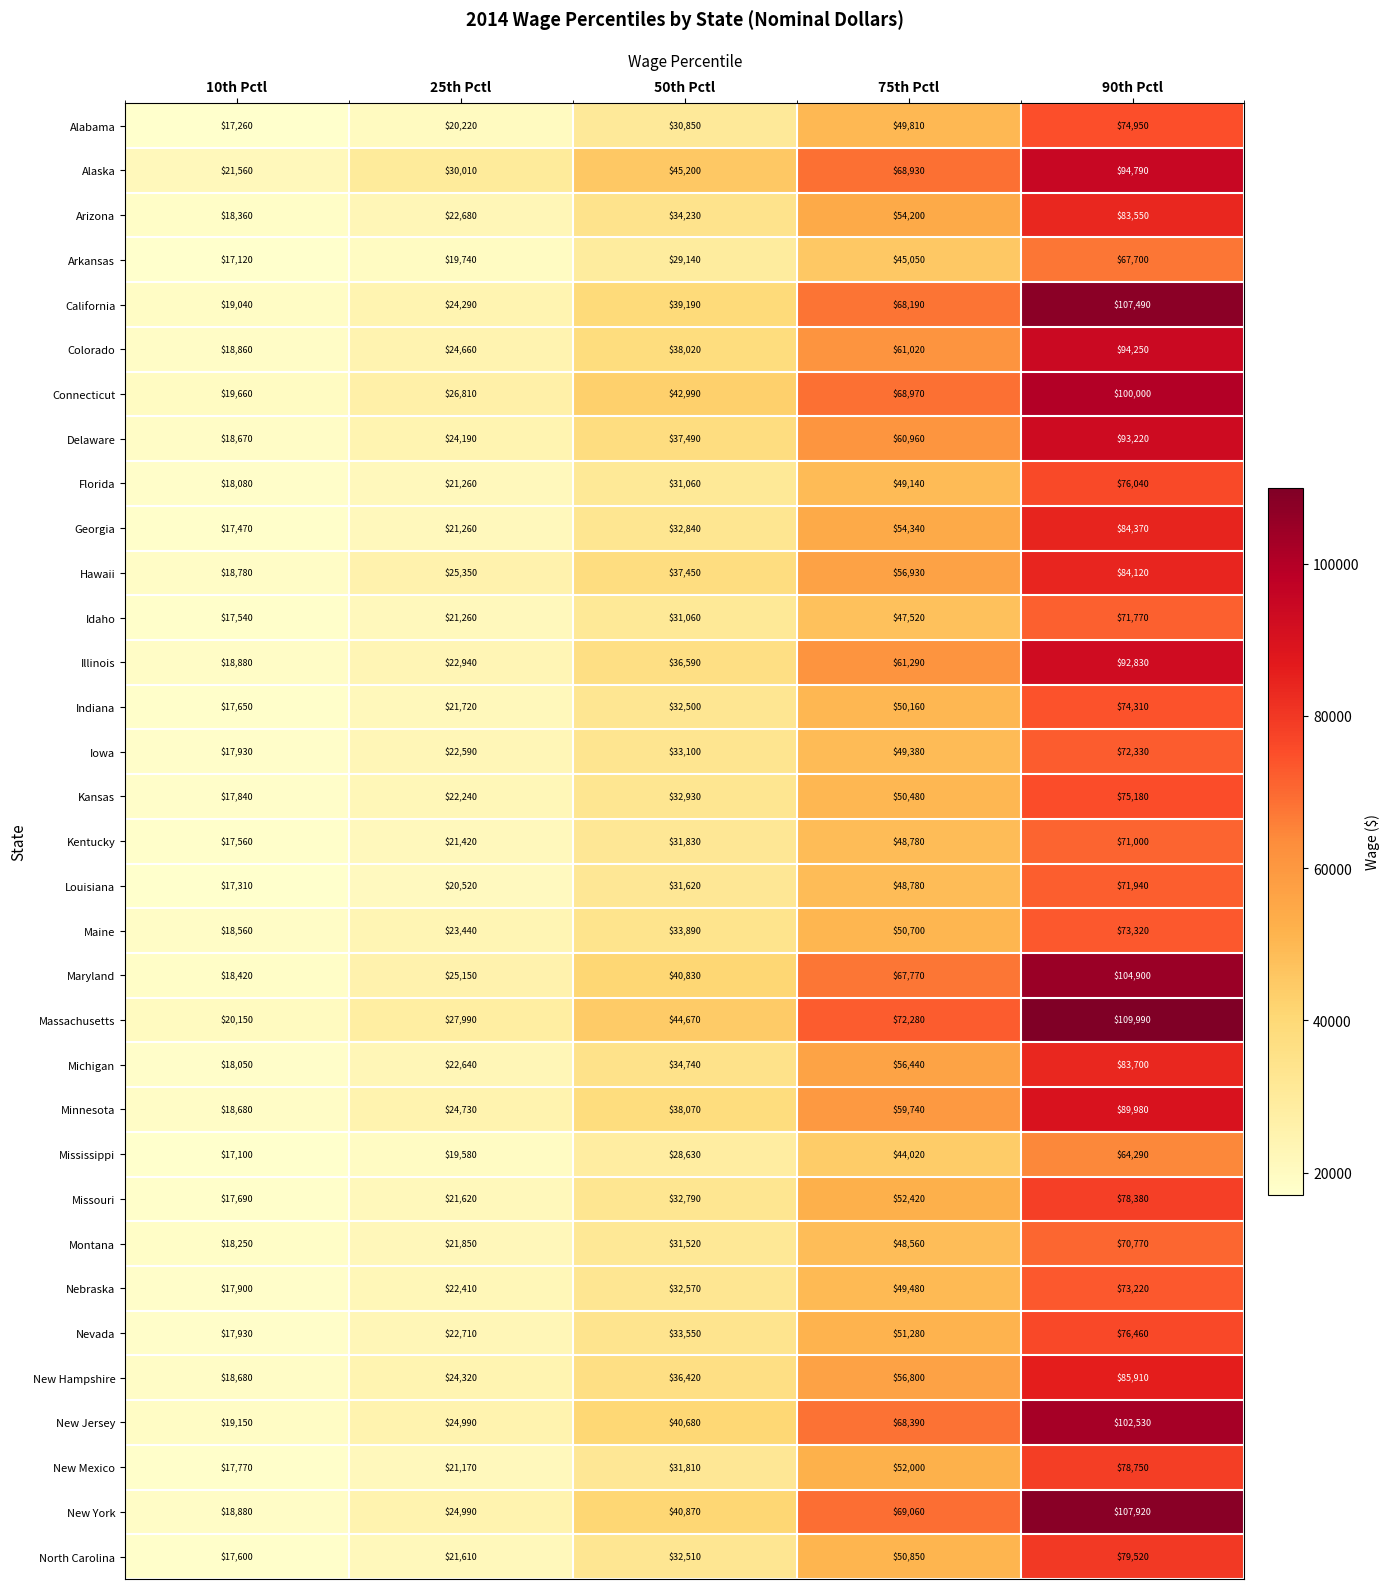

What is the greatest value displayed?

109990